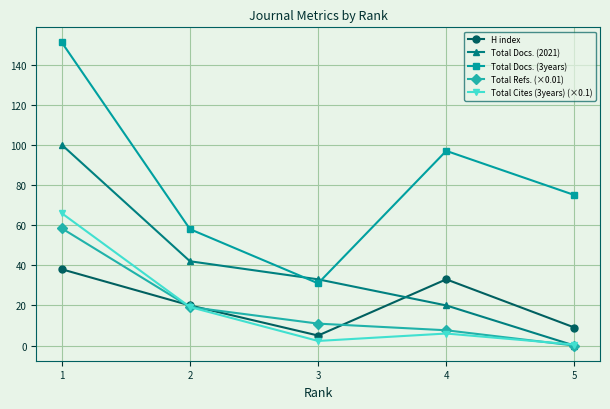

Rank the series by their maximum value, from lowest to highest.

H index, Total Refs. (×0.01), Total Cites (3years) (×0.1), Total Docs. (2021), Total Docs. (3years)